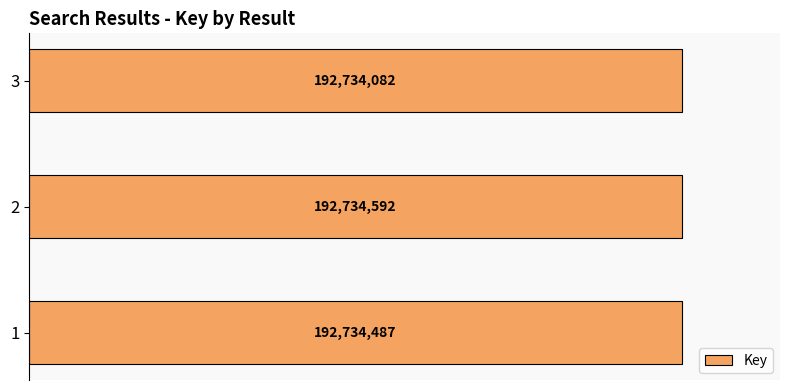

Rank the categories by value from lowest to highest.

3, 1, 2